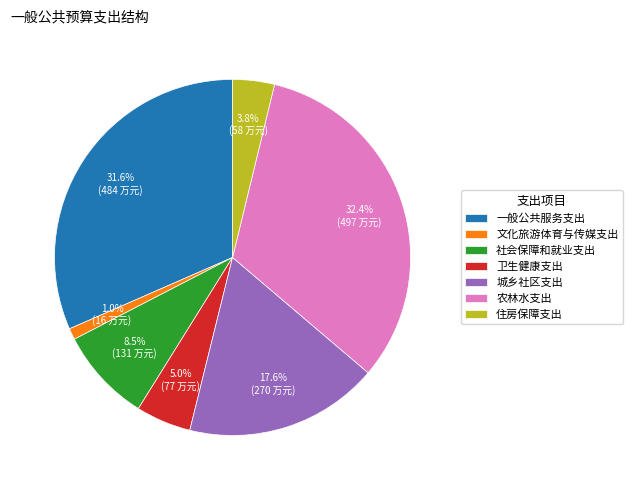

How many segments does this pie chart have?

7